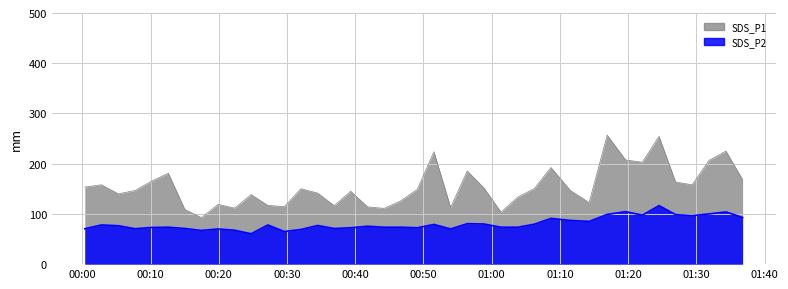

What is the sum of all SDS_P1 values?

6166.1